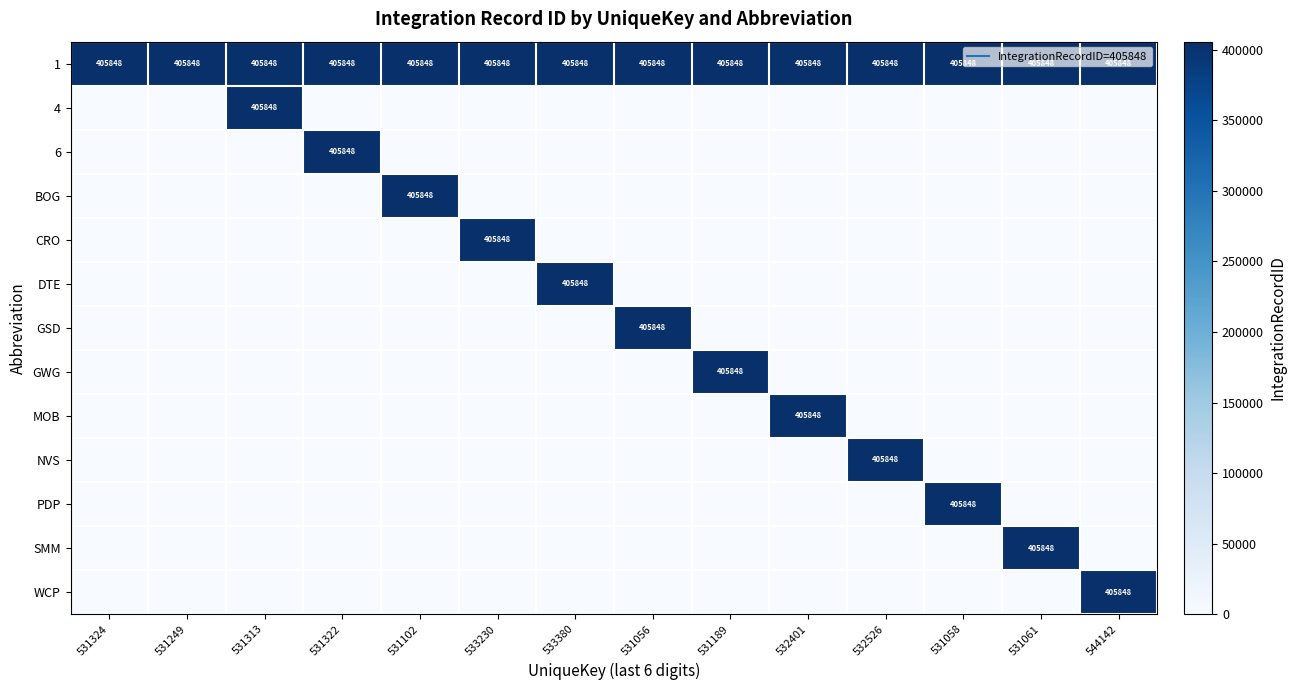

The MOB series shows 0 at 531324. True or false?

True